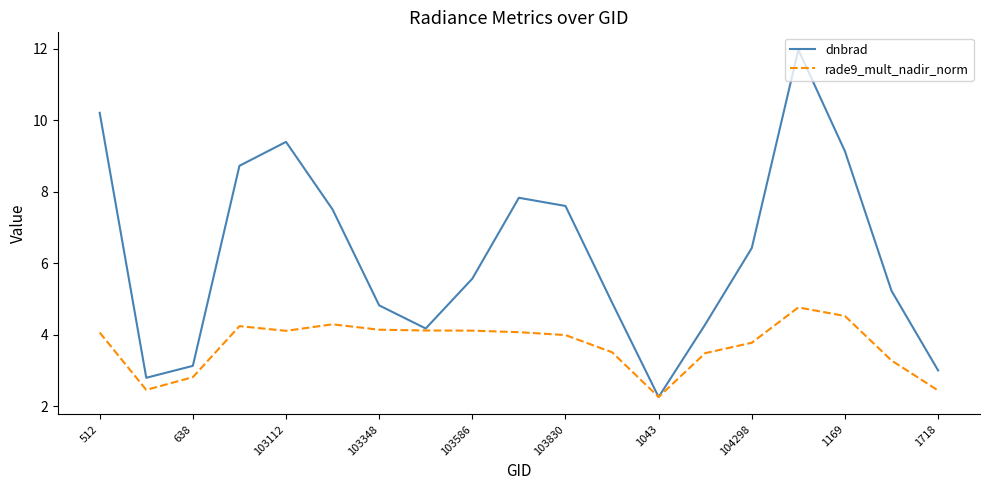

How many distinct data groups are displayed?

2